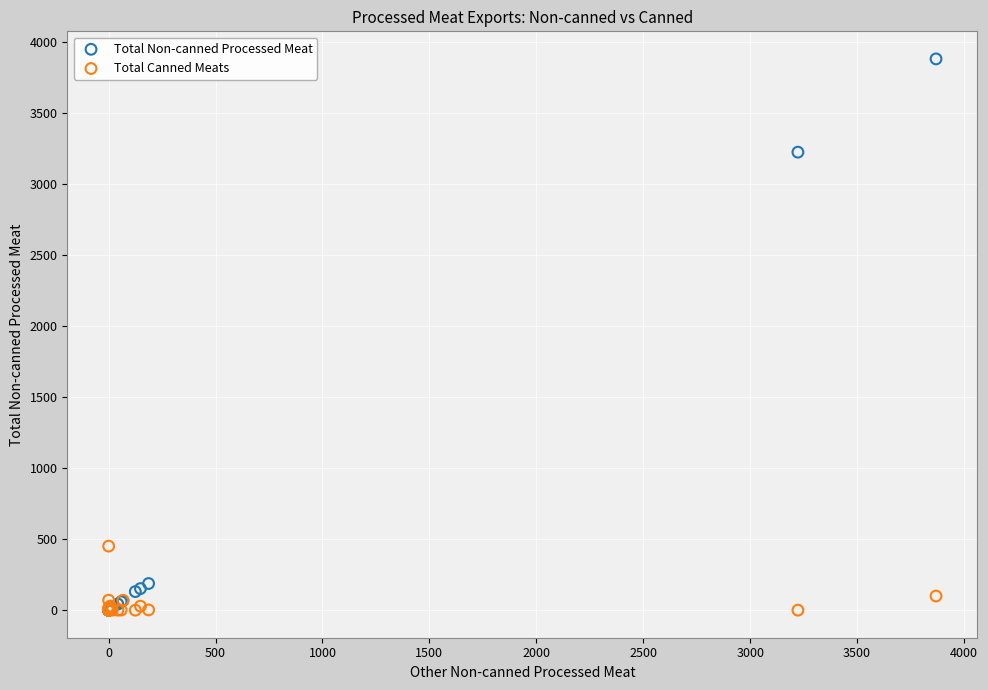

Which series reaches the maximum Y coordinate?

Total Non-canned Processed Meat